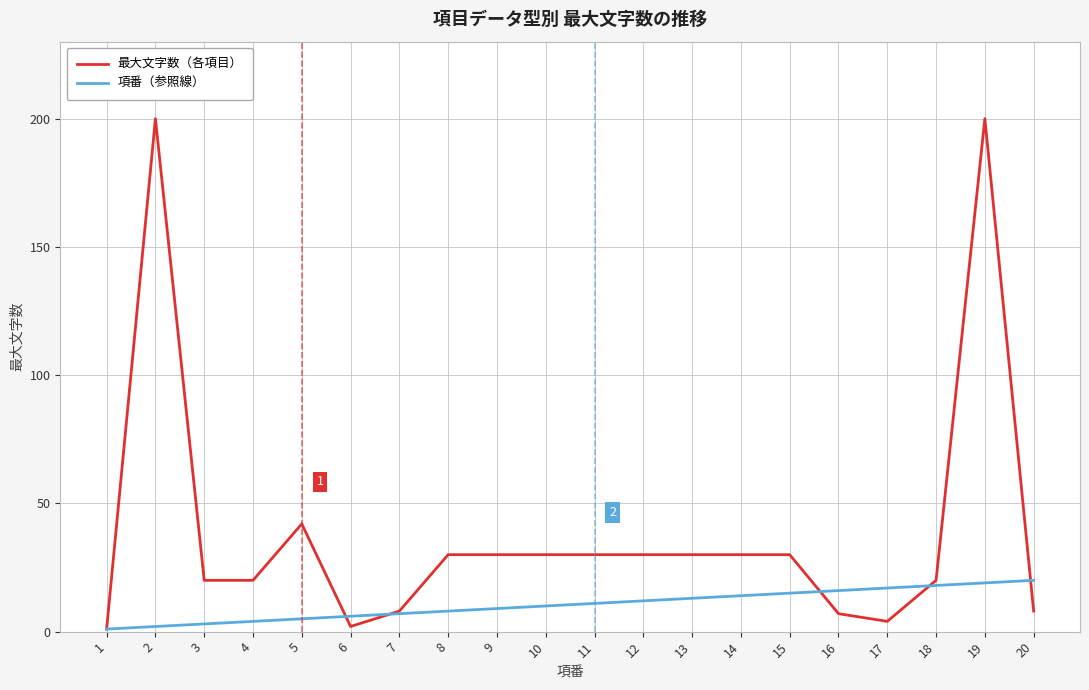

The 最大文字数（各項目） series shows 30 at 9. True or false?

True